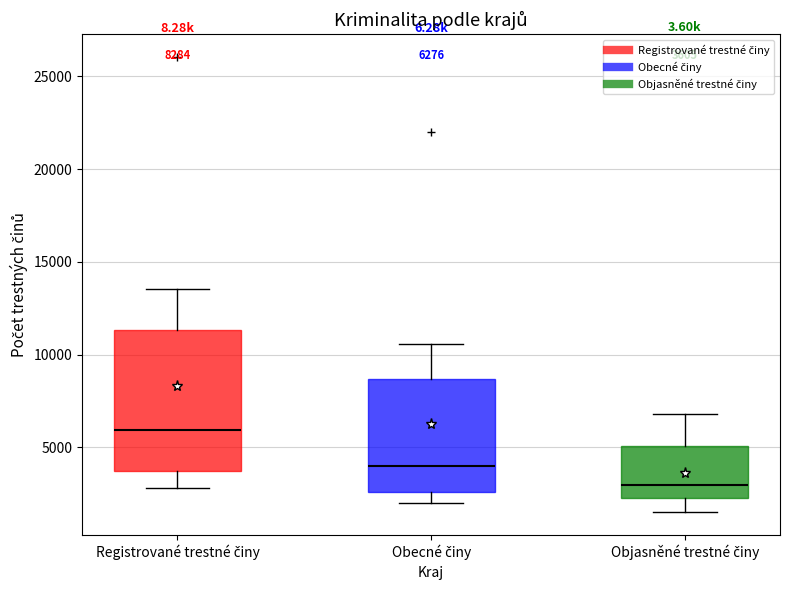

Which box has the lowest median line?

Objasněné trestné činy